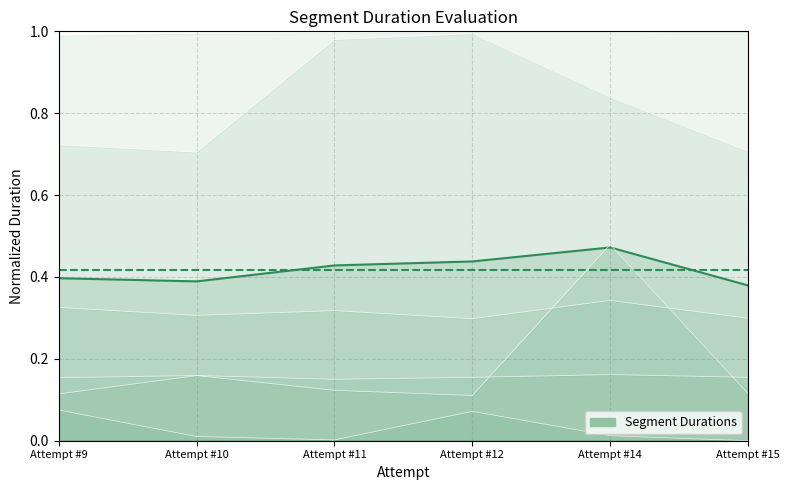

True or false: Leave D1 and Enter D2 cross at least once.

True